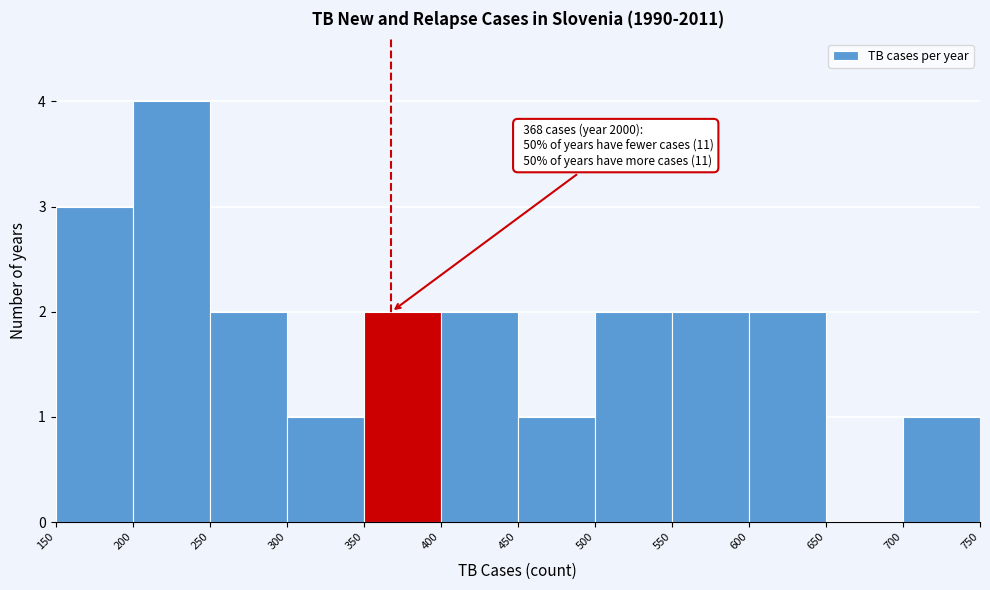

Over which range of the x-axis is the bar tallest?

200 to 250